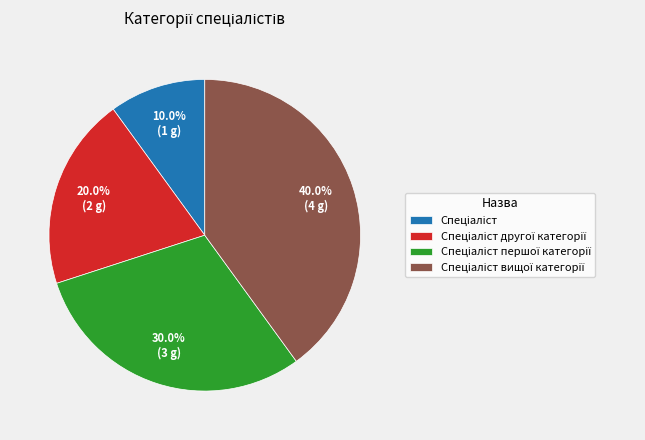

Is there a majority slice in this chart?

No